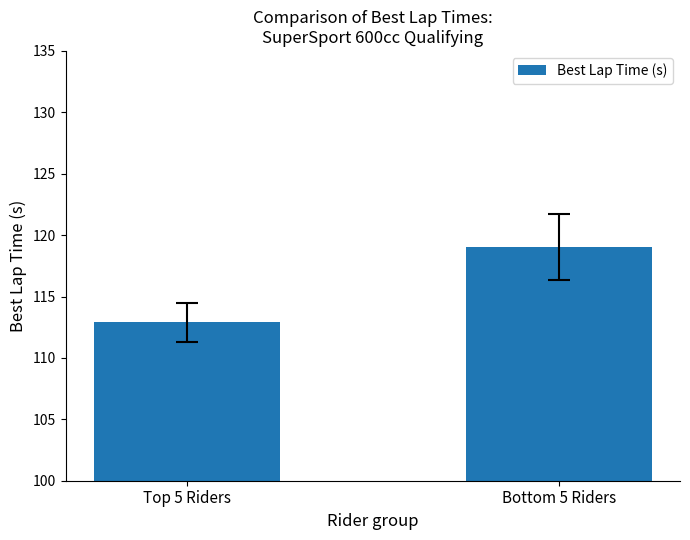

List the labels in order of value, smallest first.

Top 5 Riders, Bottom 5 Riders